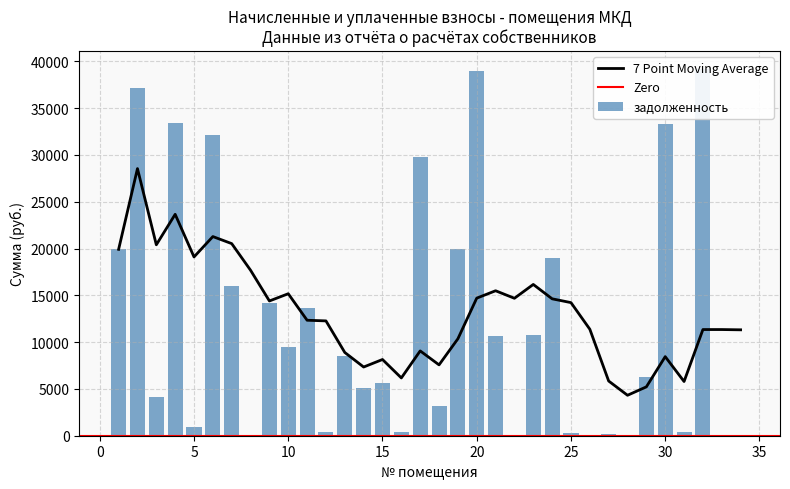

Does the chart contain any negative values?

No